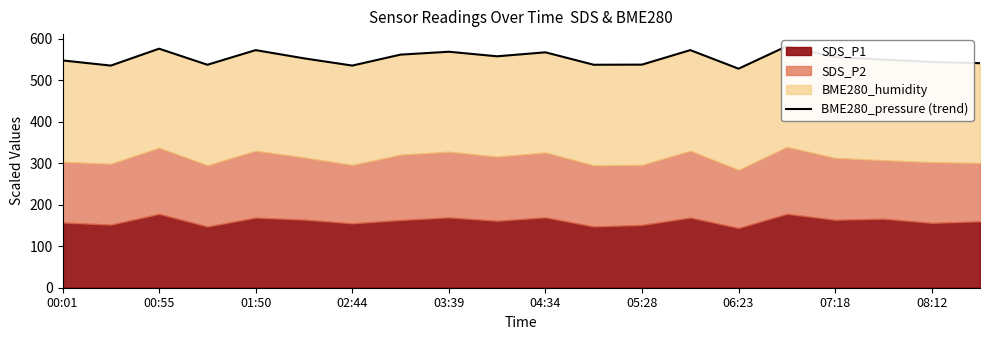

Is it true that the value at 08:12 is 544.6?

True